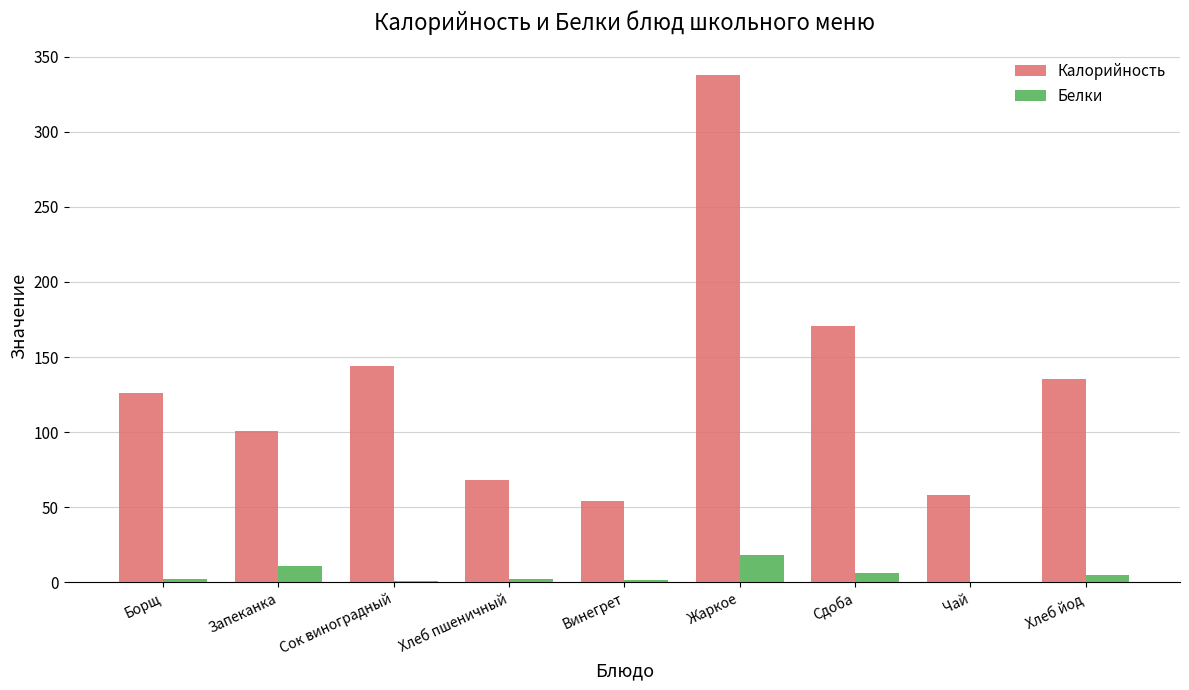

Which series has the widest spread of values?

Калорийность